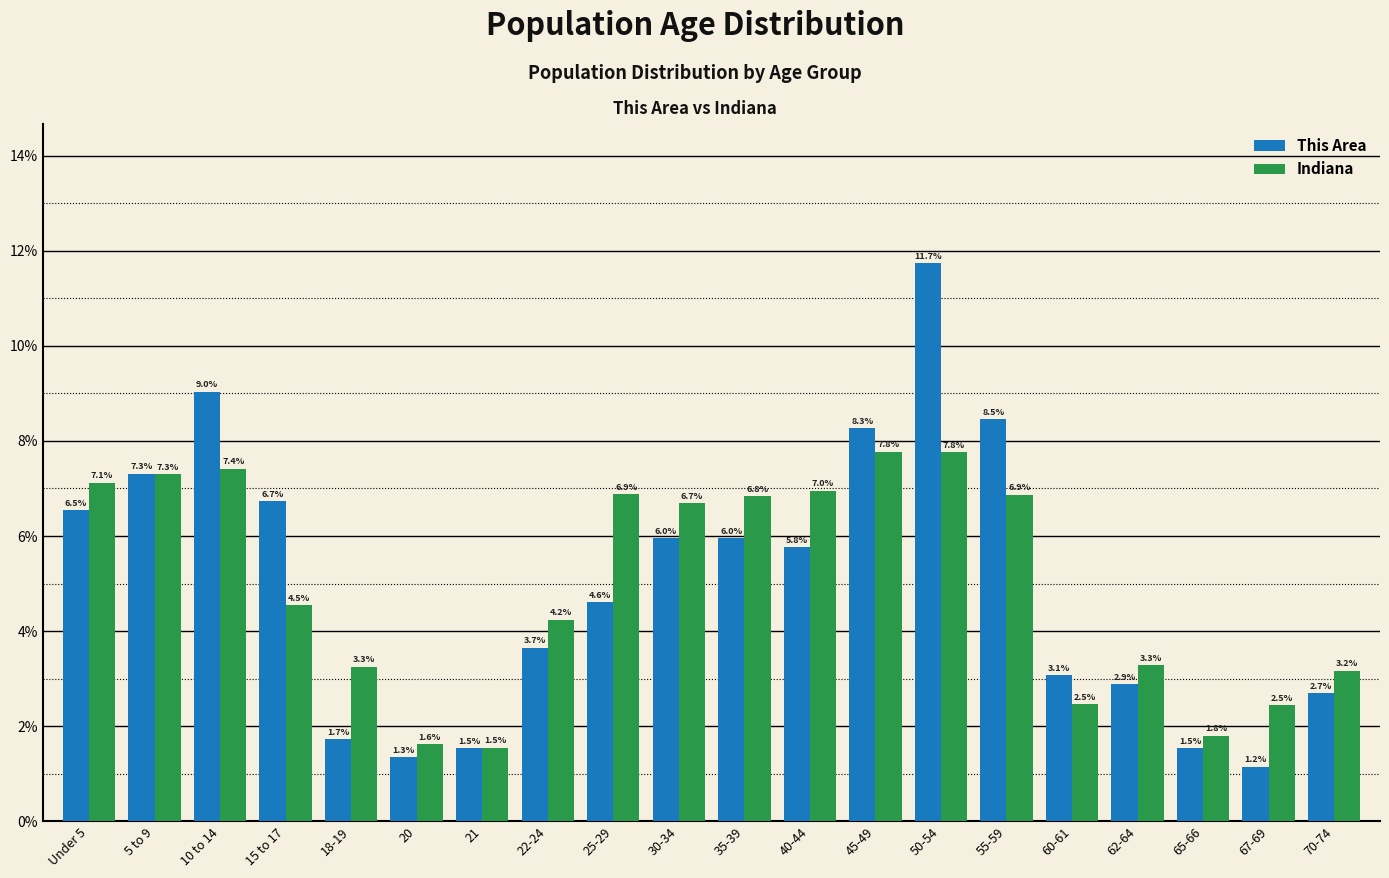

Reading left to right, list all the values displayed in this chart.

This Area: 6.5	7.3	9.0	6.7	1.7	1.3	1.5	3.7	4.6	6.0	6.0	5.8	8.3	11.7	8.5	3.1	2.9	1.5	1.2	2.7
Indiana: 7.1	7.3	7.4	4.5	3.3	1.6	1.5	4.2	6.9	6.7	6.8	7.0	7.8	7.8	6.9	2.5	3.3	1.8	2.5	3.2